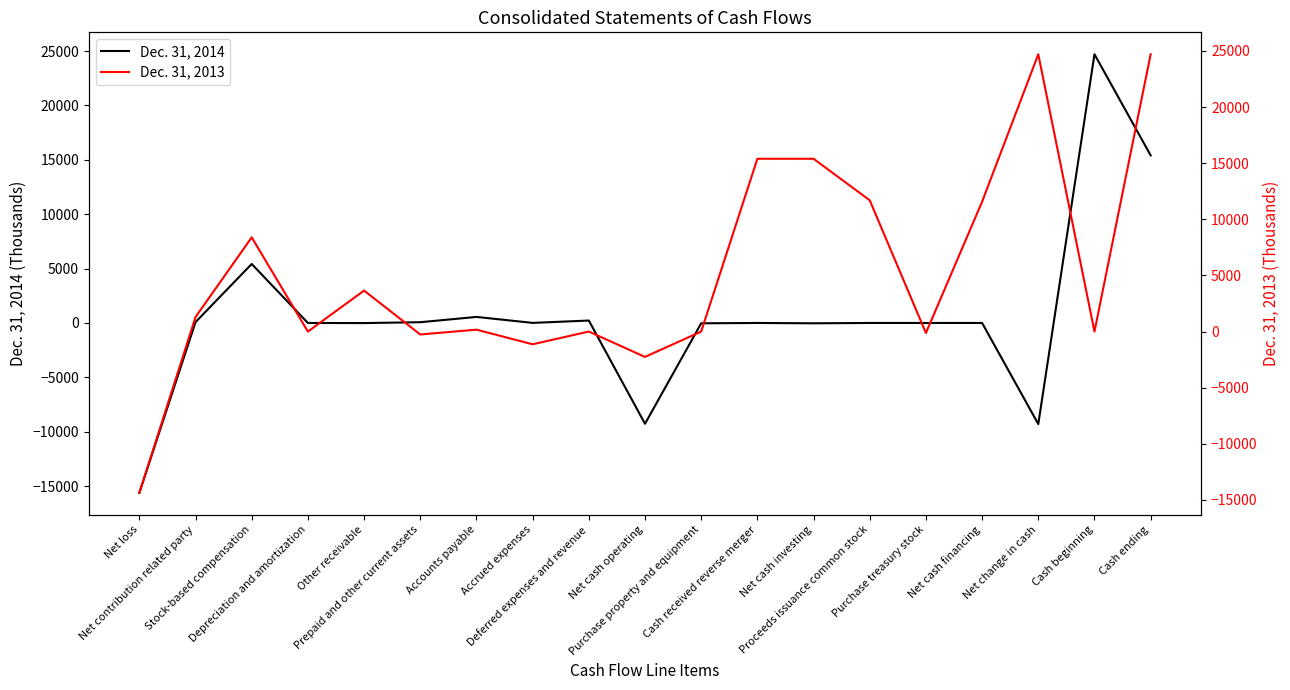

At which category does the chart reach its minimum across all series?

Net loss